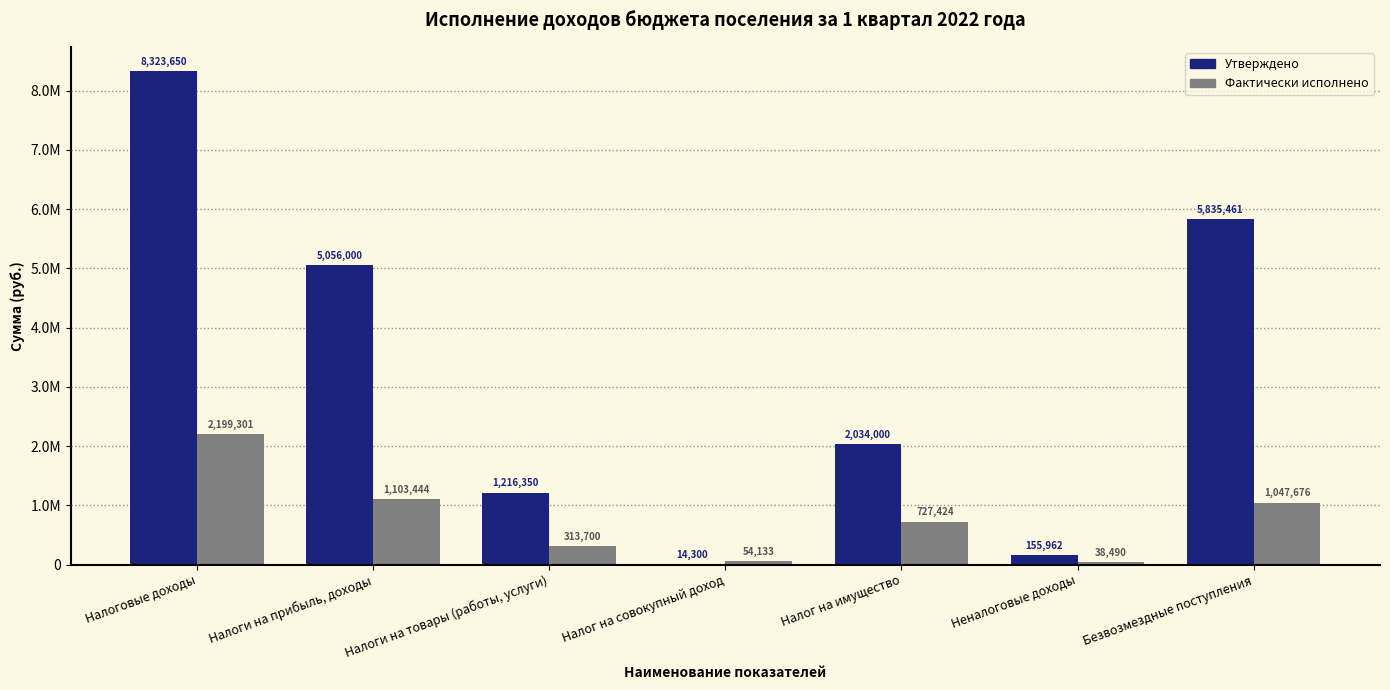

True or false: Фактически исполнено has a value of 38490.4 at Неналоговые доходы.

True